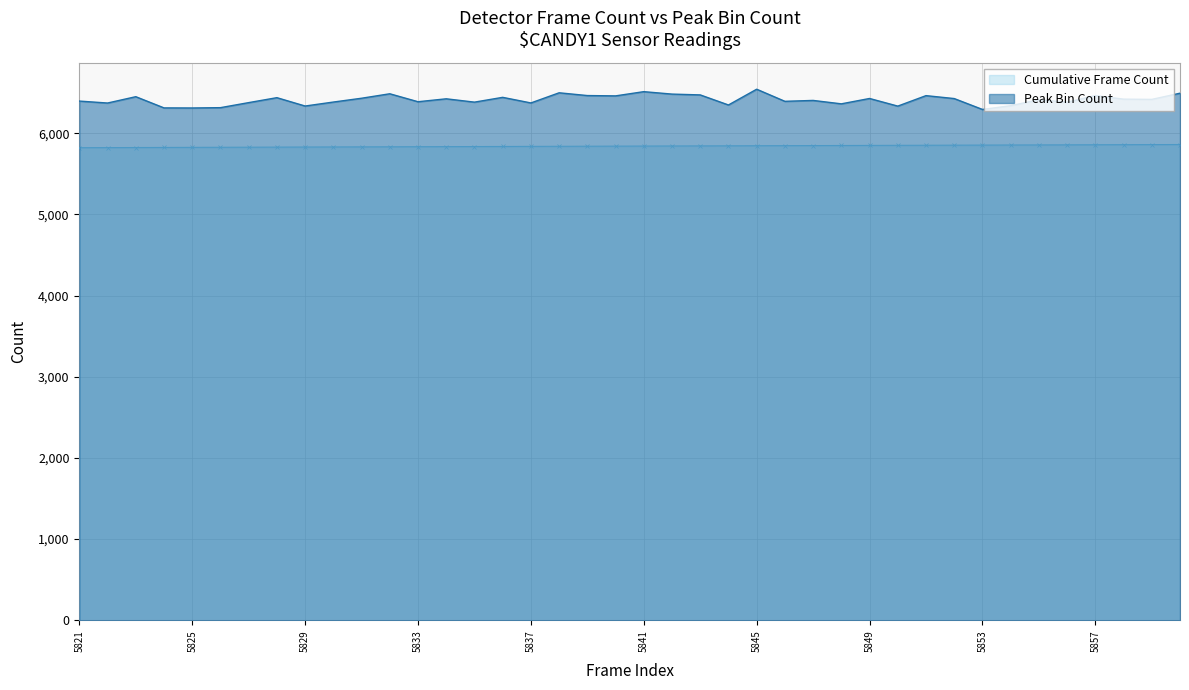

How many data points in Peak Bin Count are less than 6416?

20